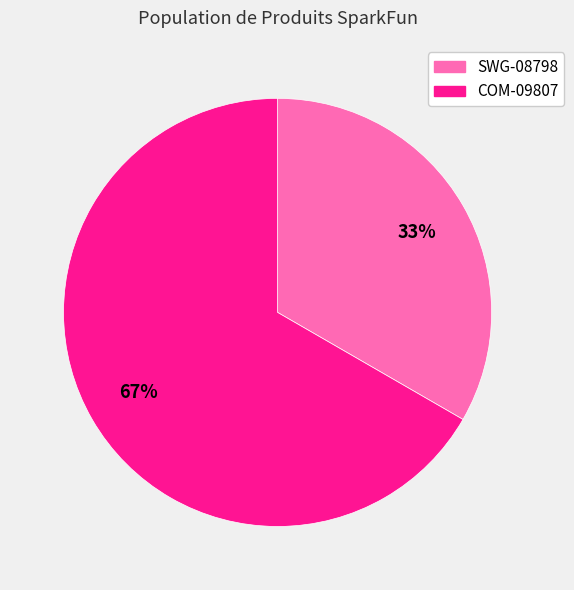

Which slice is the largest?

COM-09807